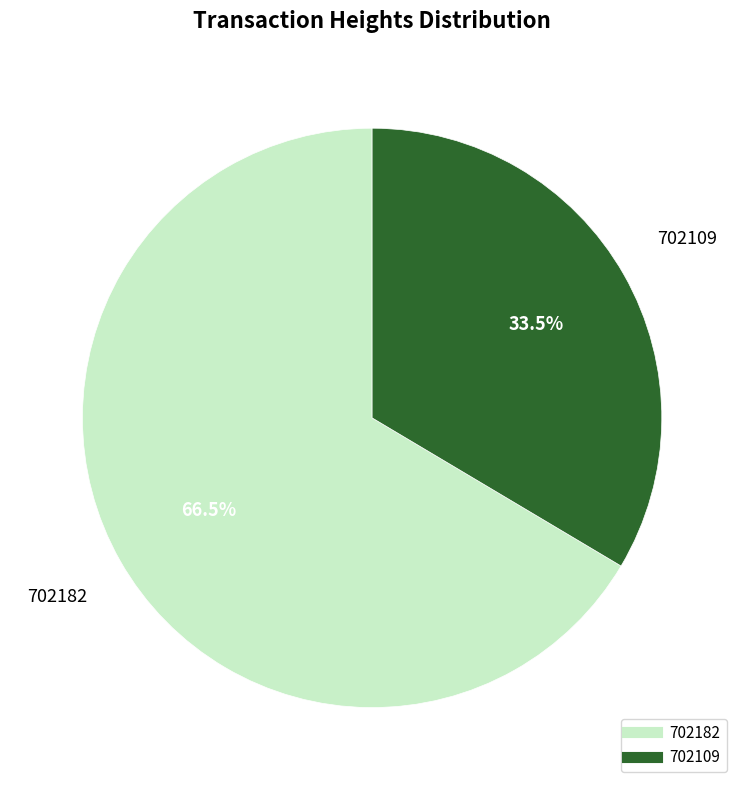

What percentage do 702182 and 702109 together represent?

100.0%